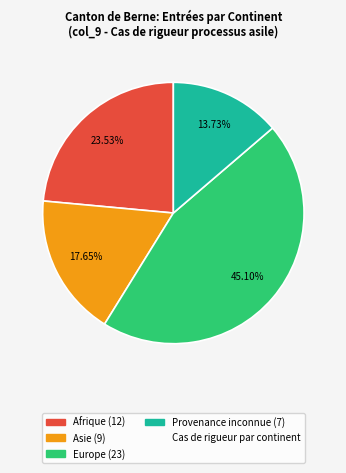

Does any single category account for the majority?

No